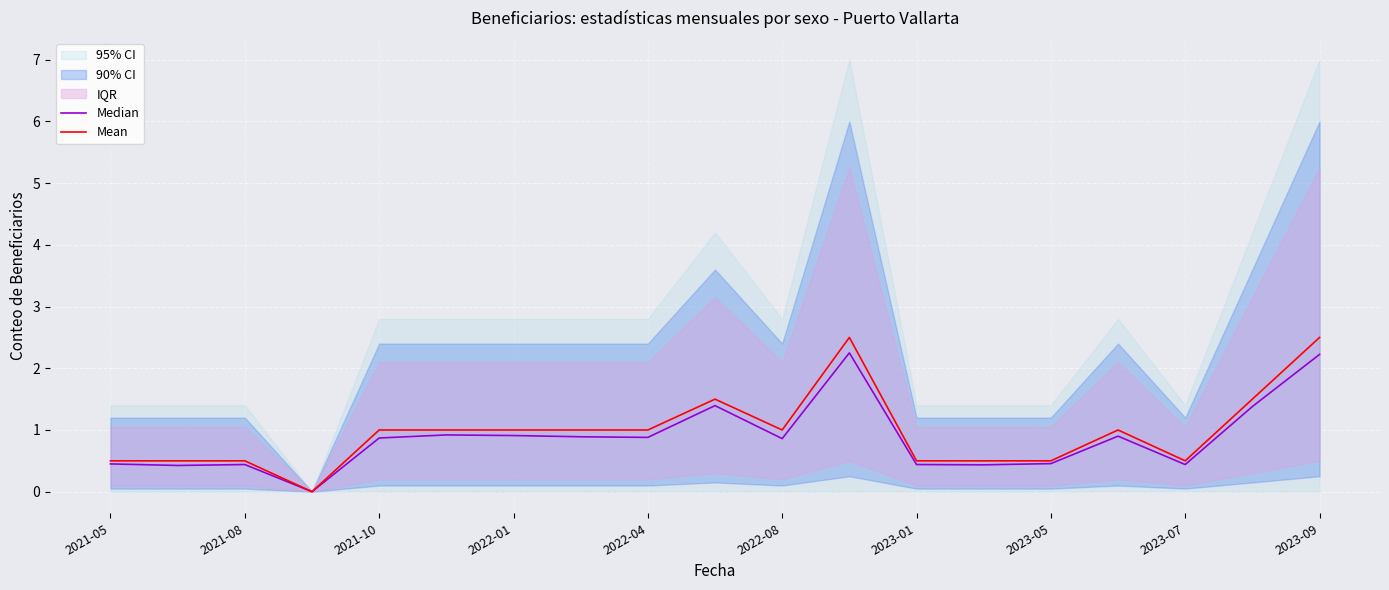

How many values in the Median series exceed 0?

18